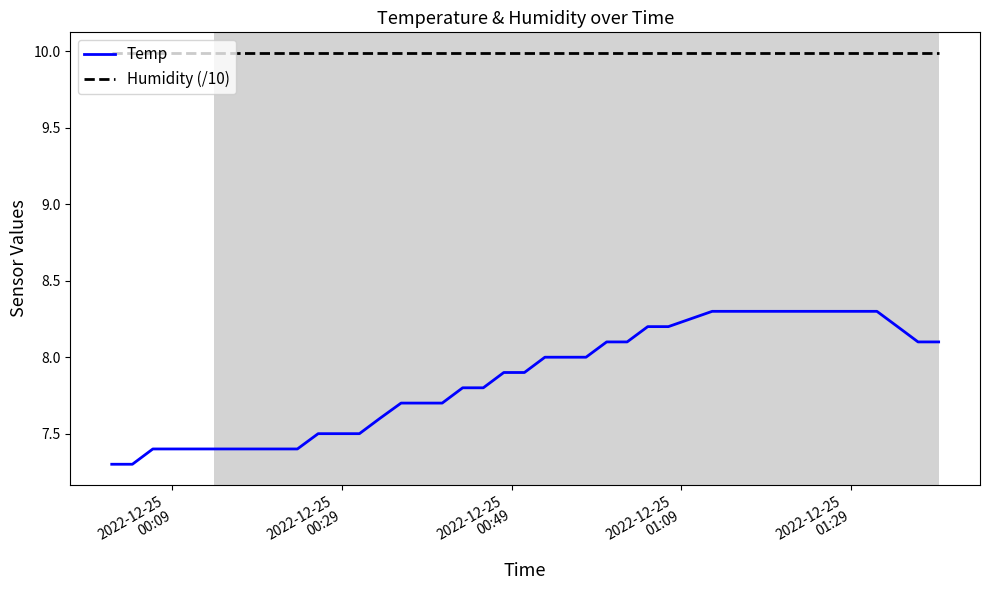

Rank the series by their average value, from lowest to highest.

Temp, Humidity (/10)